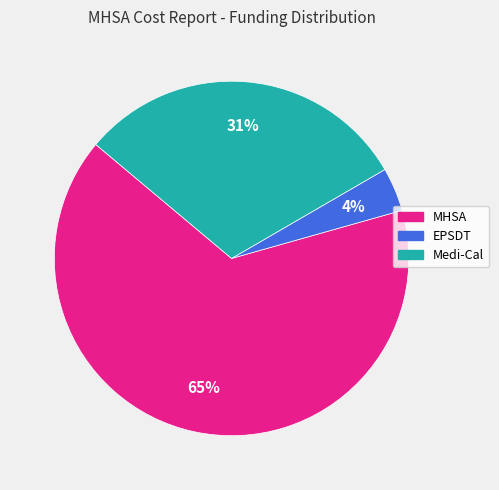

How many slices are in this pie chart?

3